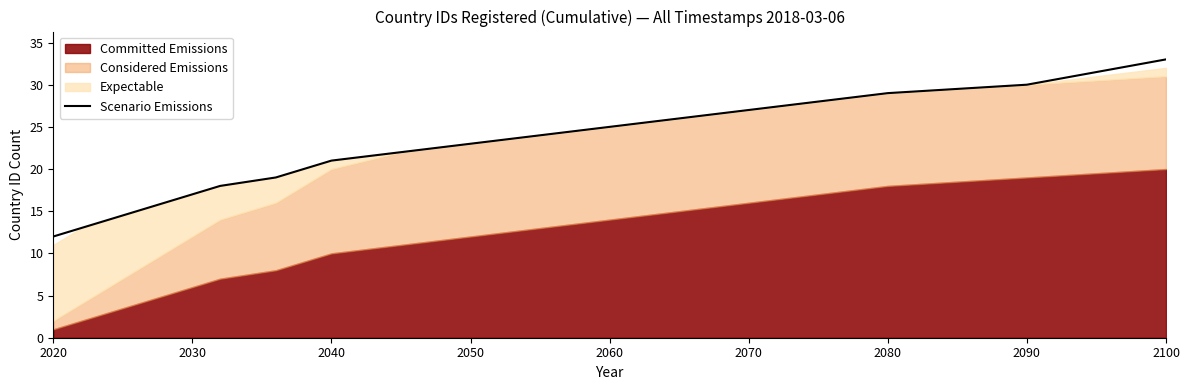

At which label does Scenario Emissions reach its minimum?

2020